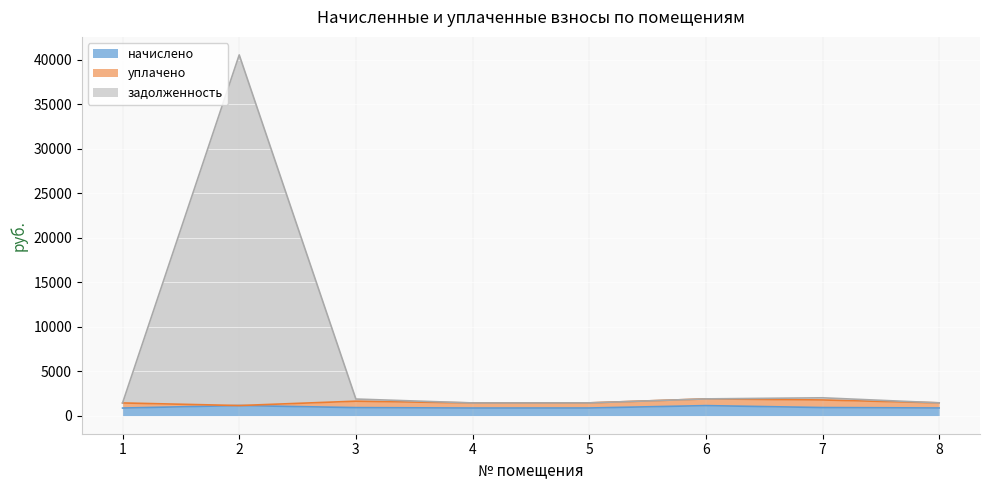

True or false: начислено and задолженность cross at least once.

False